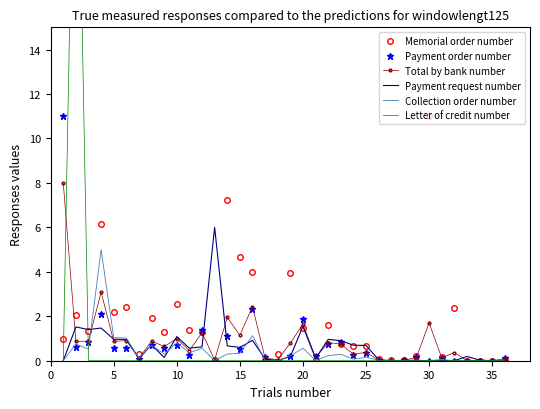

What is the difference between the second highest and second lowest values in the Memorial order number series?

7.2